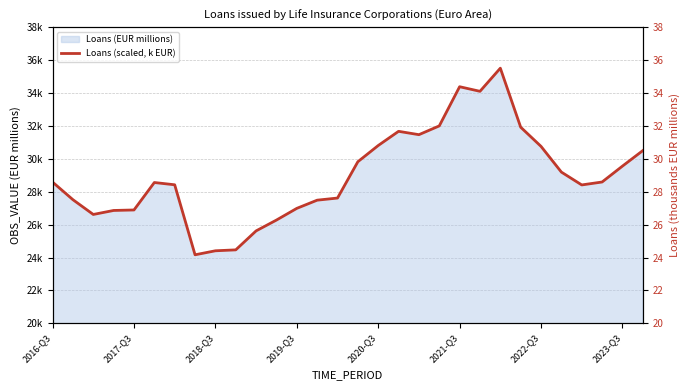

Reading right to left, list all the values displayed in this chart.

30.5	29.6	28.6	28.4	29.2	30.8	31.9	35.5	34.1	34.4	32.0	31.5	31.7	30.8	29.8	27.6	27.5	27.0	26.3	25.6	24.5	24.4	24.2	28.4	28.6	26.9	26.9	26.6	27.5	28.6